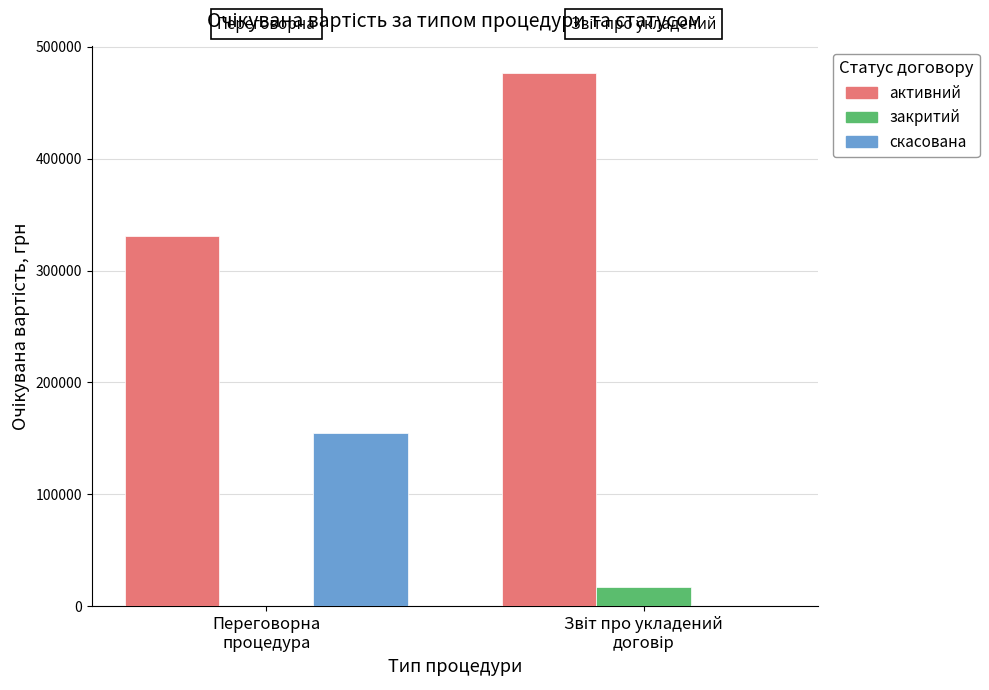

What is the sum of all активний values?

807345.5